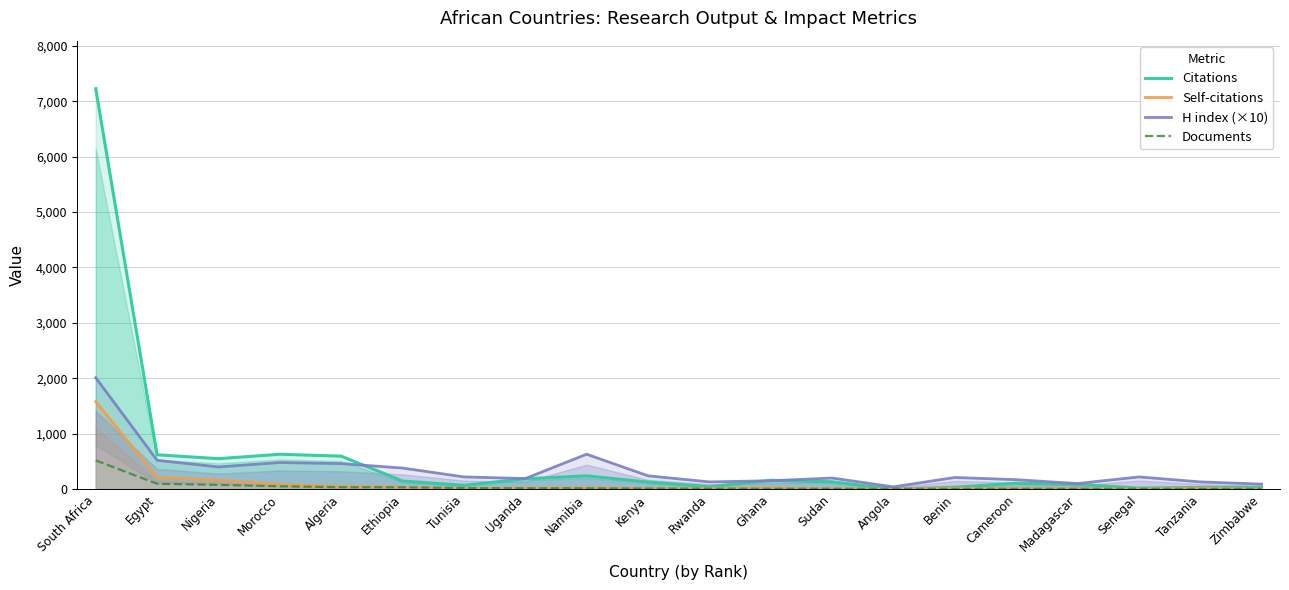

Is the value of Documents at Ethiopia greater than the value of Citations at Namibia?

No